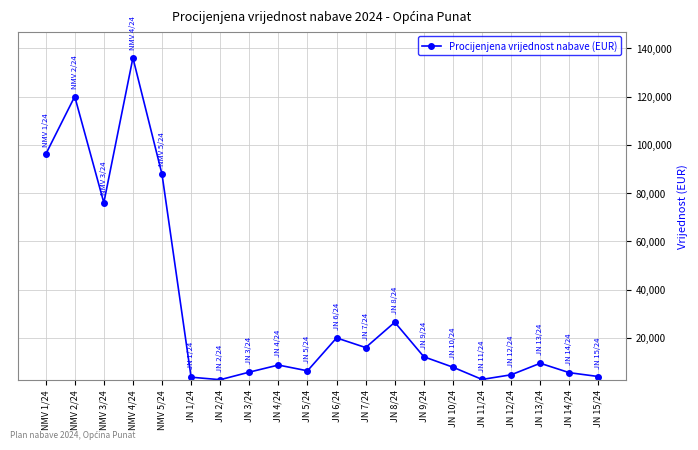

What is the difference between the second highest and minimum values?

117312.0